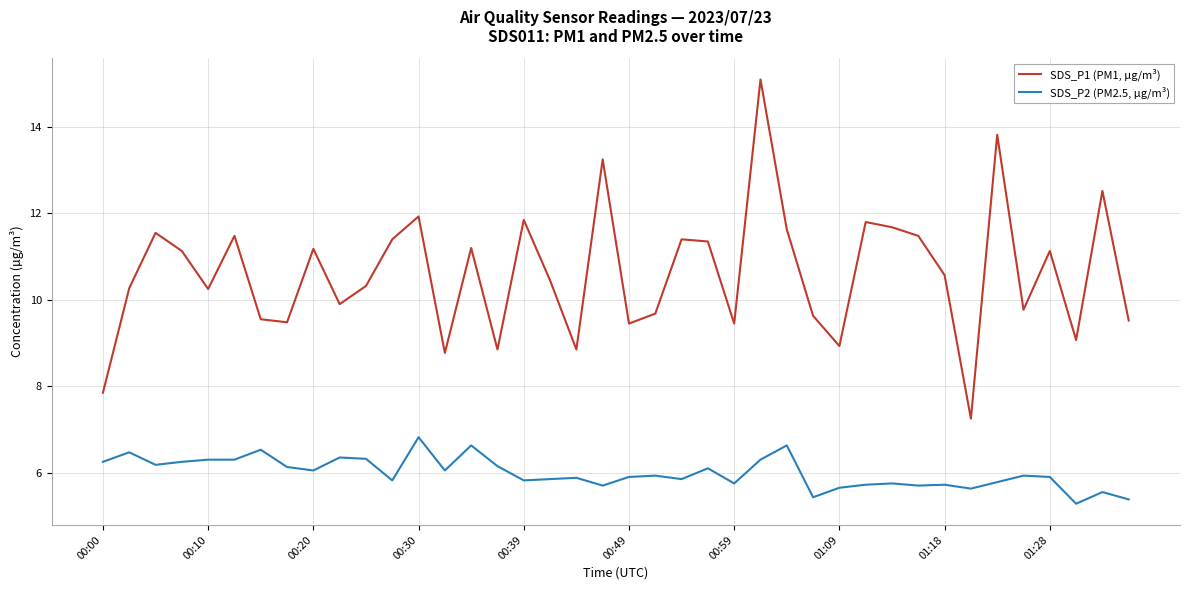

True or false: SDS_P2 (PM2.5, µg/m³) and SDS_P1 (PM1, µg/m³) cross at least once.

False